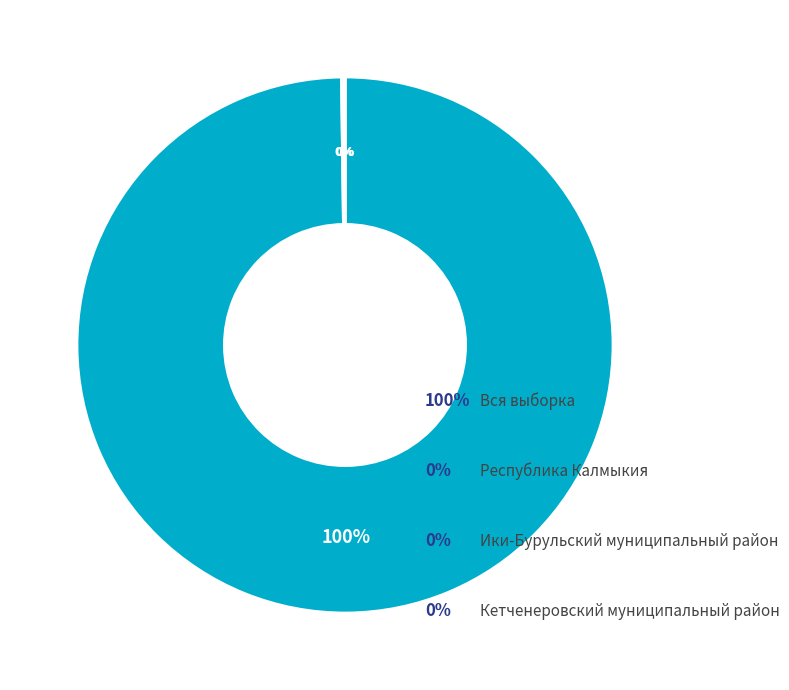

How many segments does this pie chart have?

4